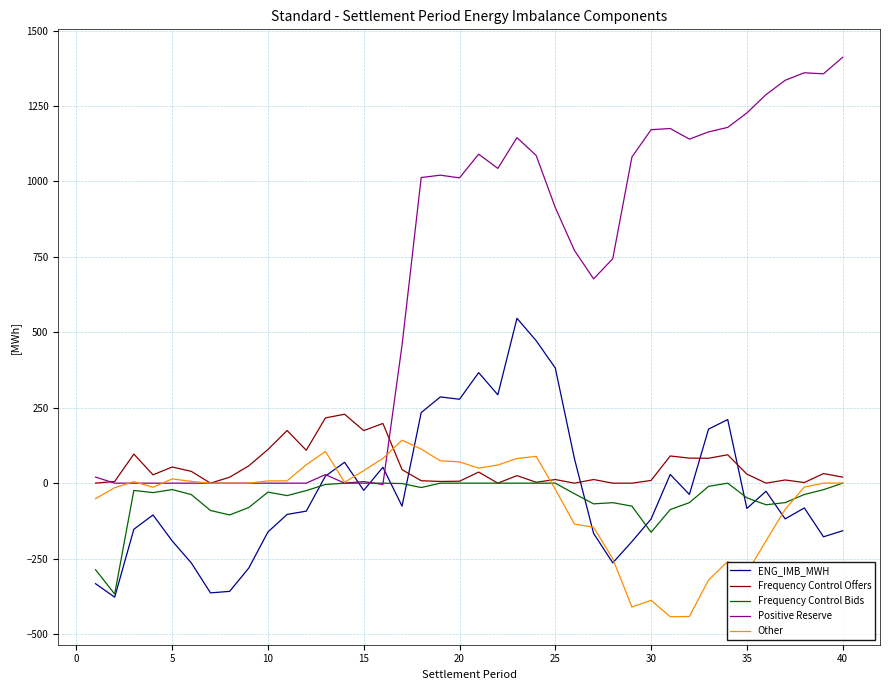

Which series has the largest total across all categories?

Positive Reserve